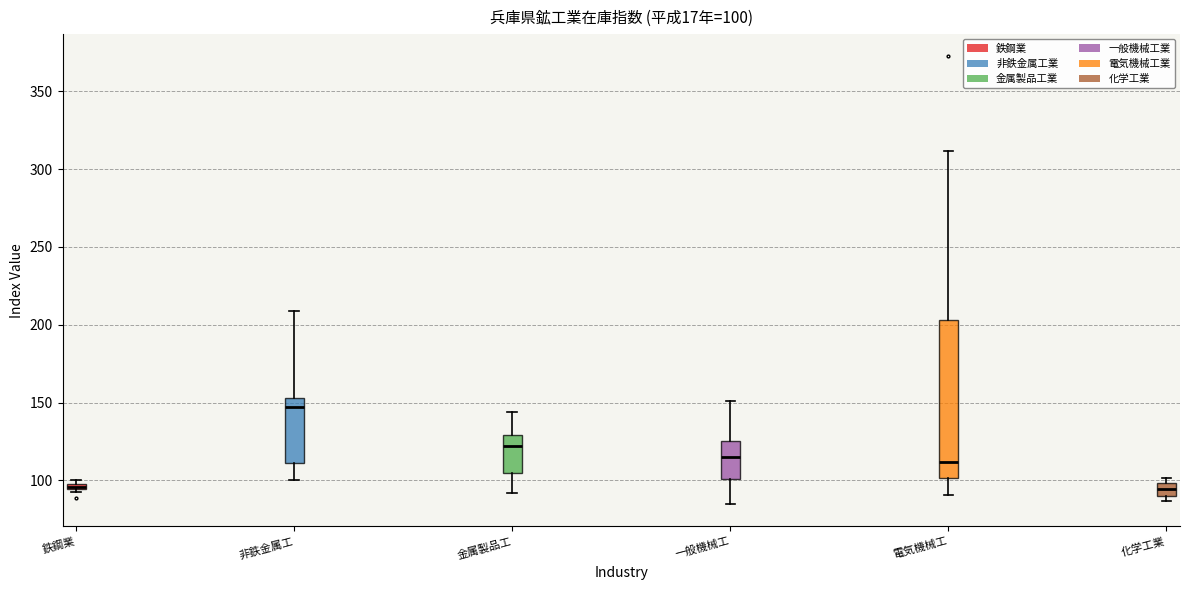

Which box is the tallest, from its lower edge to its upper edge?

電気機械工